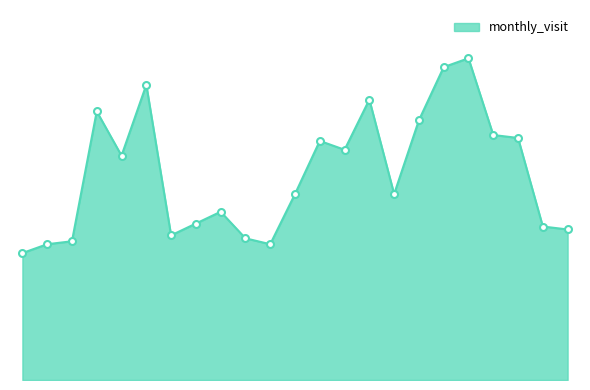

Does the chart have visible grid lines?

No